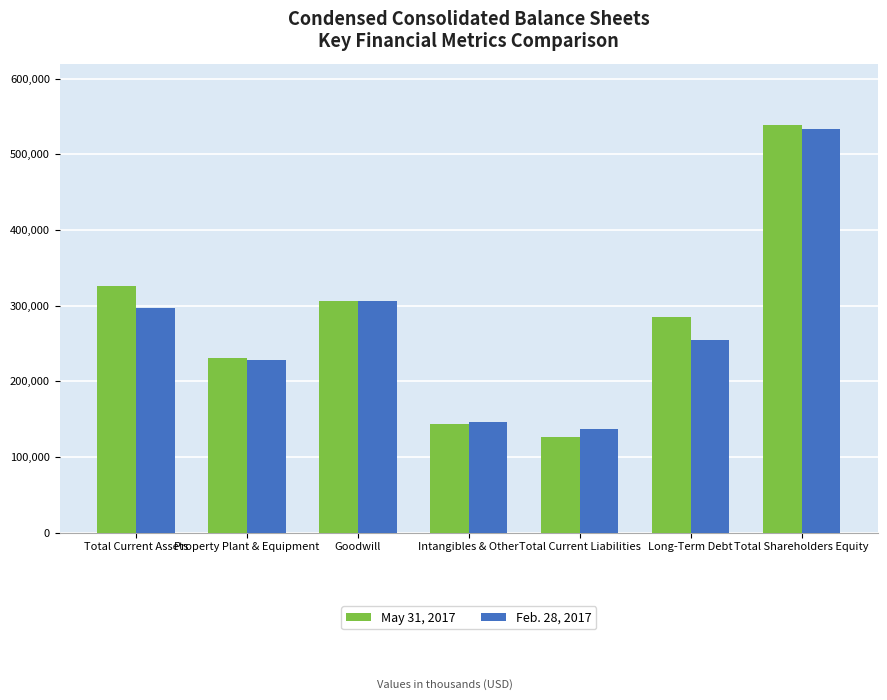

Count the number of categories in the chart.

7